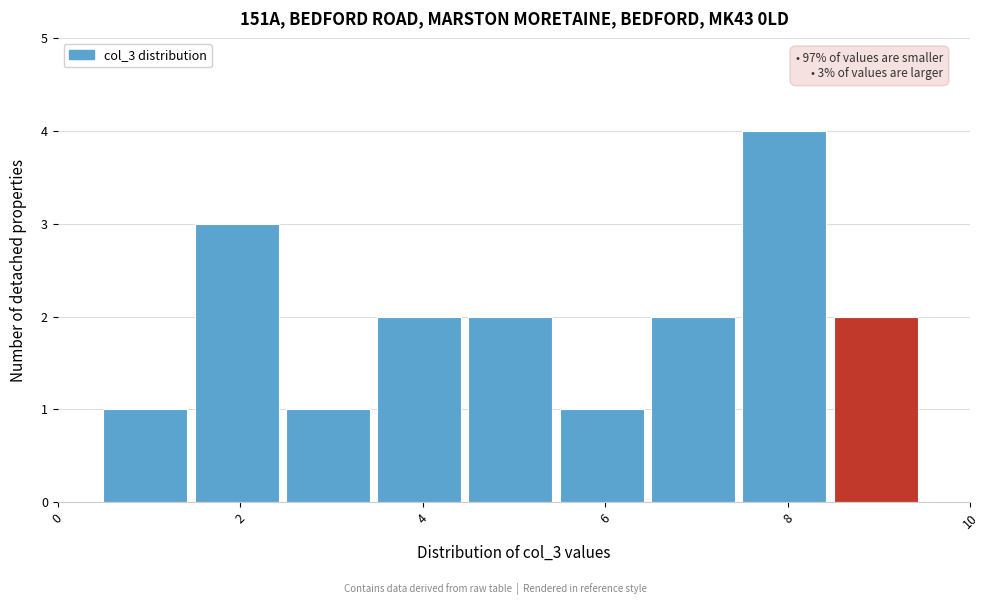

Which range on the x-axis has the tallest bar?

7.5 to 8.5